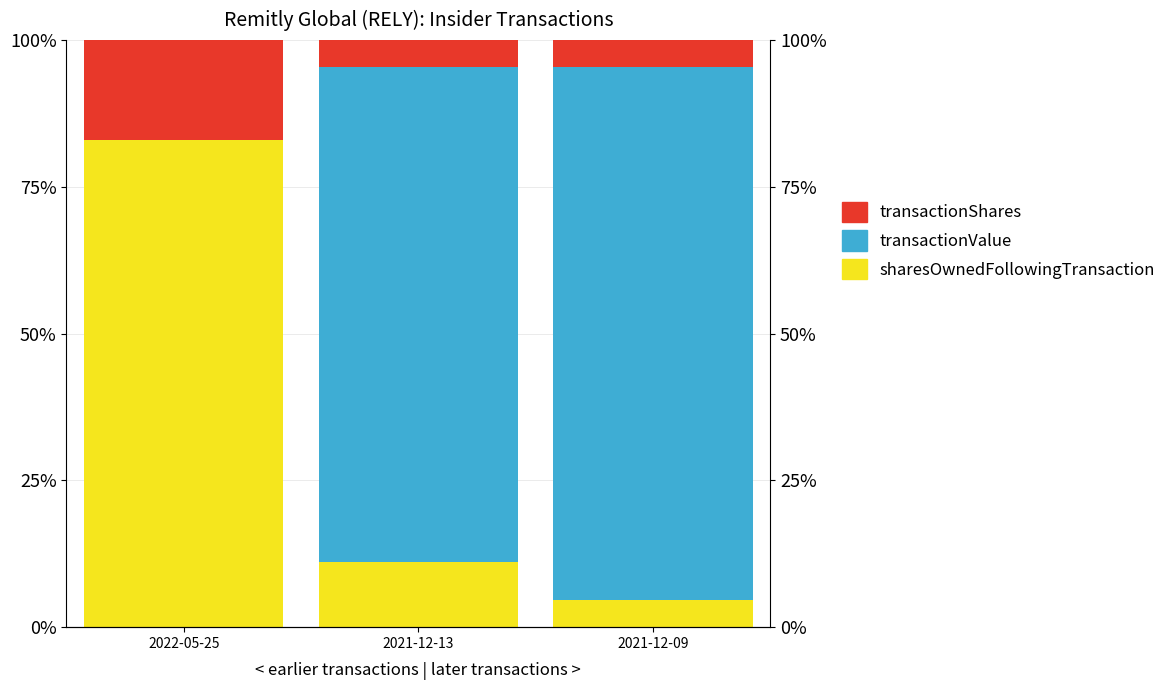

Rank the series by their average value, from highest to lowest.

transactionValue, sharesOwnedFollowingTransaction, transactionShares